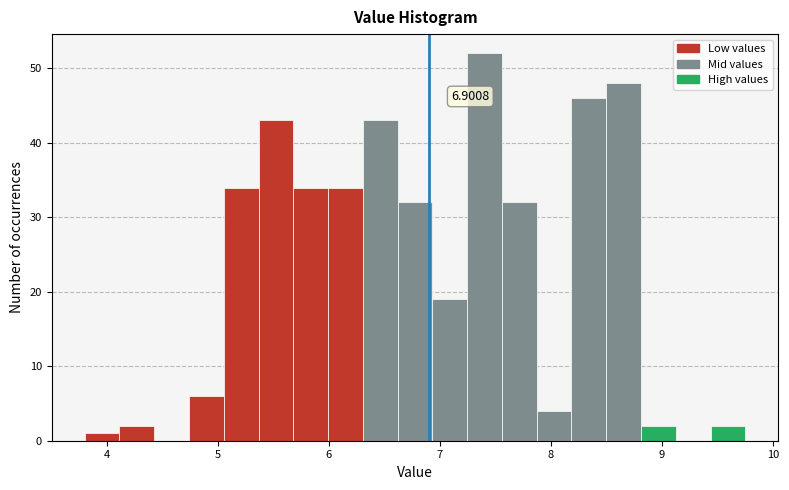

Around what value on the x-axis is the tallest bar? Give the approximate position of its centre, as read against the axis.

7.4